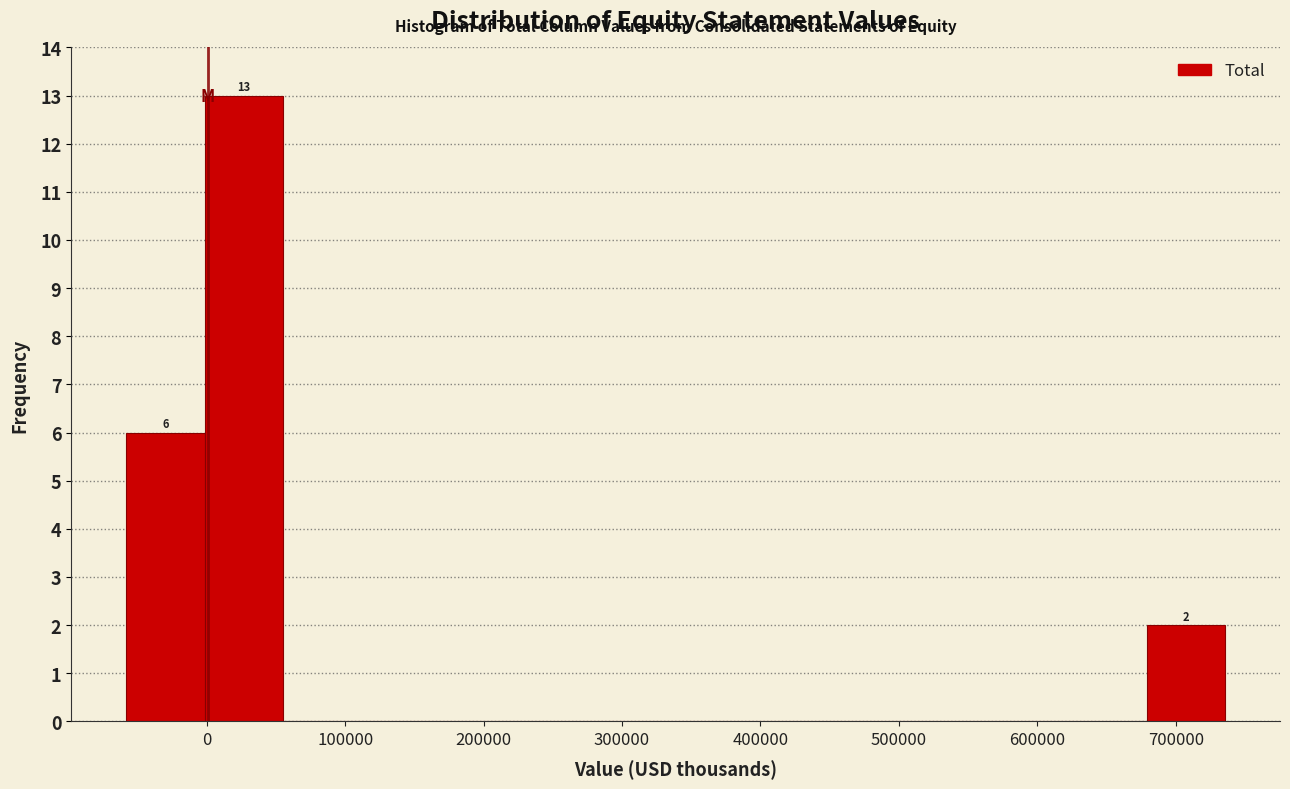

Over which range of the x-axis is the bar tallest?

0 to 60000